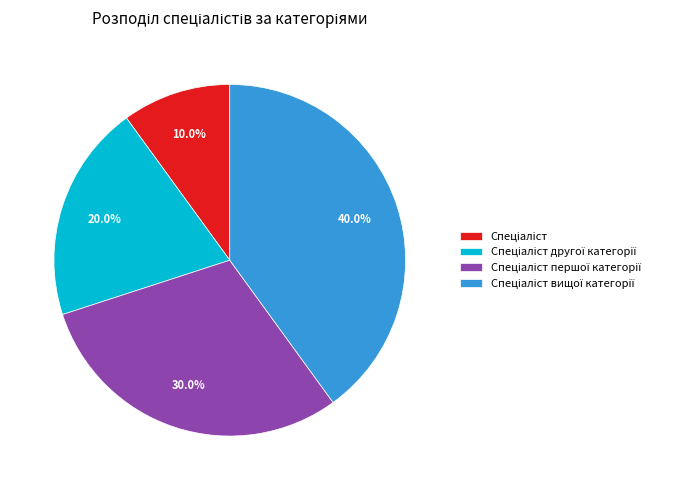

Is there any slice that represents more than half of the pie?

No